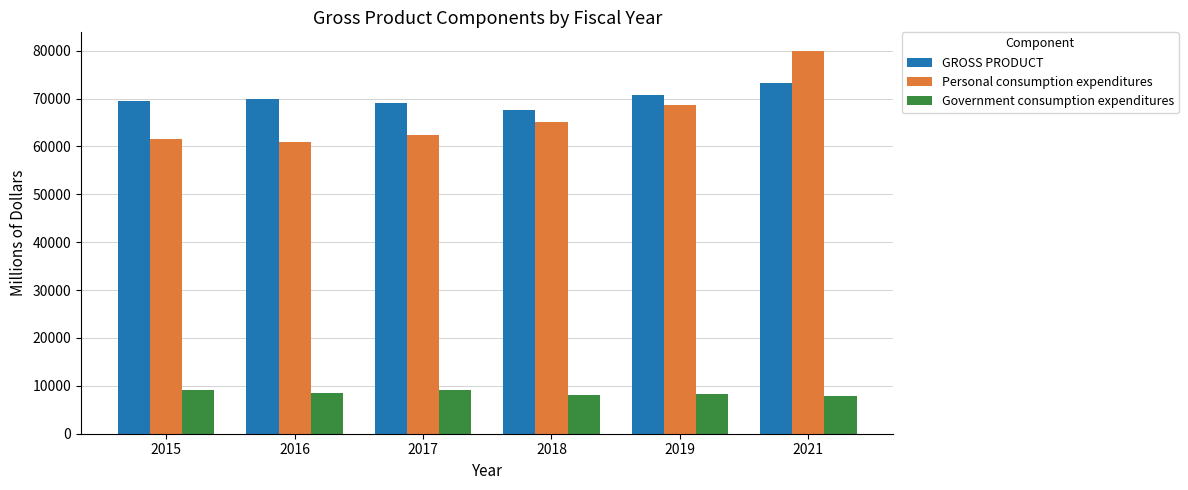

Which series has the widest spread of values?

Personal consumption expenditures